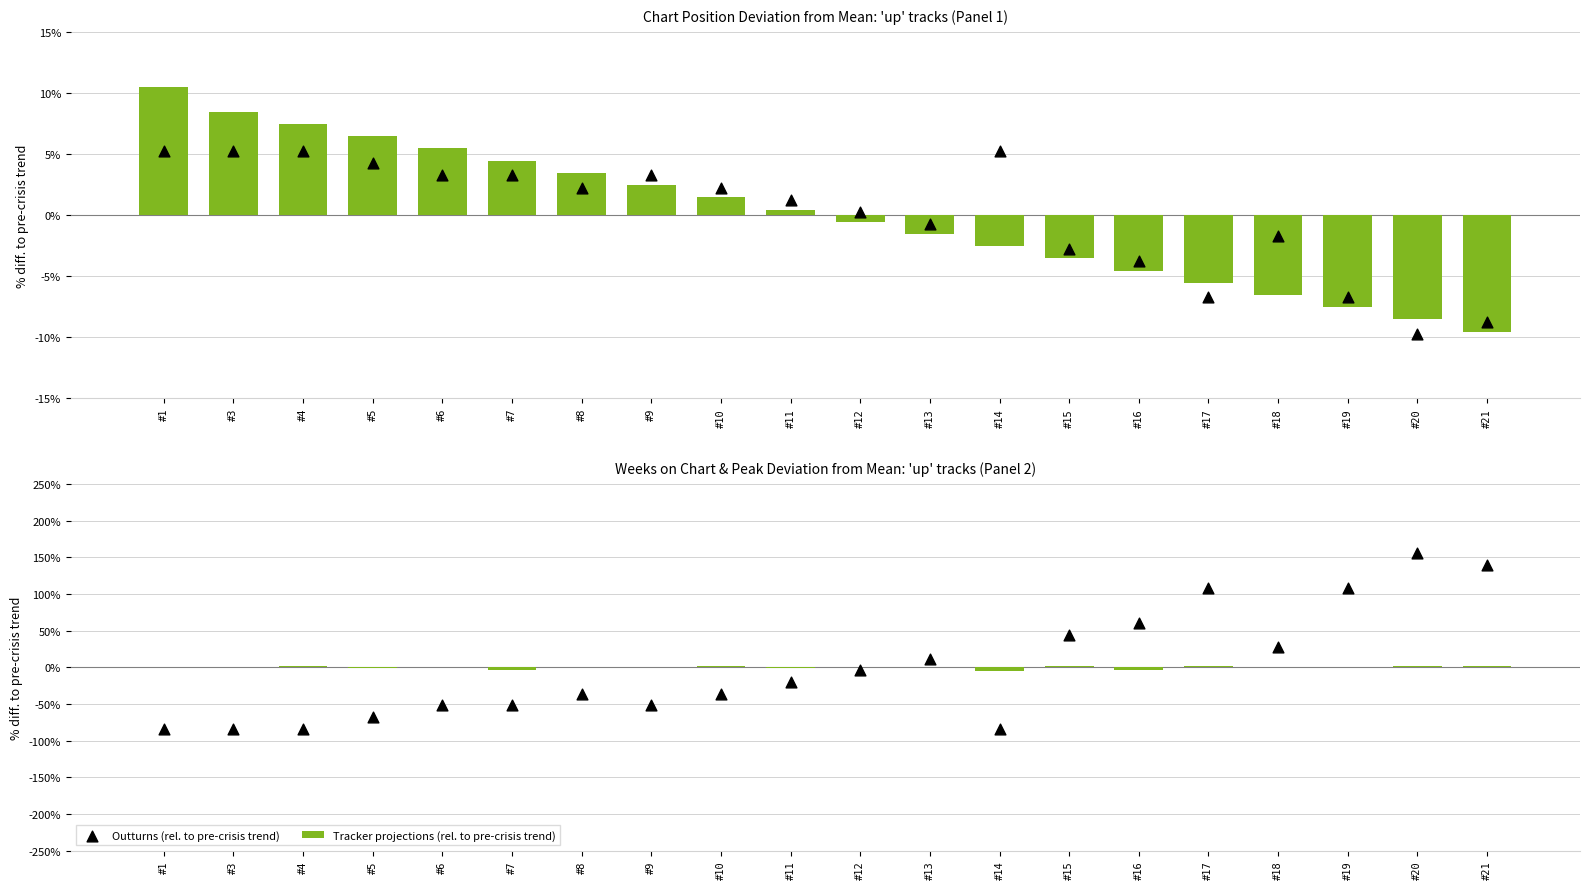

What are all the series names shown in the legend?

Tracker projections (rel. to pre-crisis trend), Outturns (rel. to pre-crisis trend)